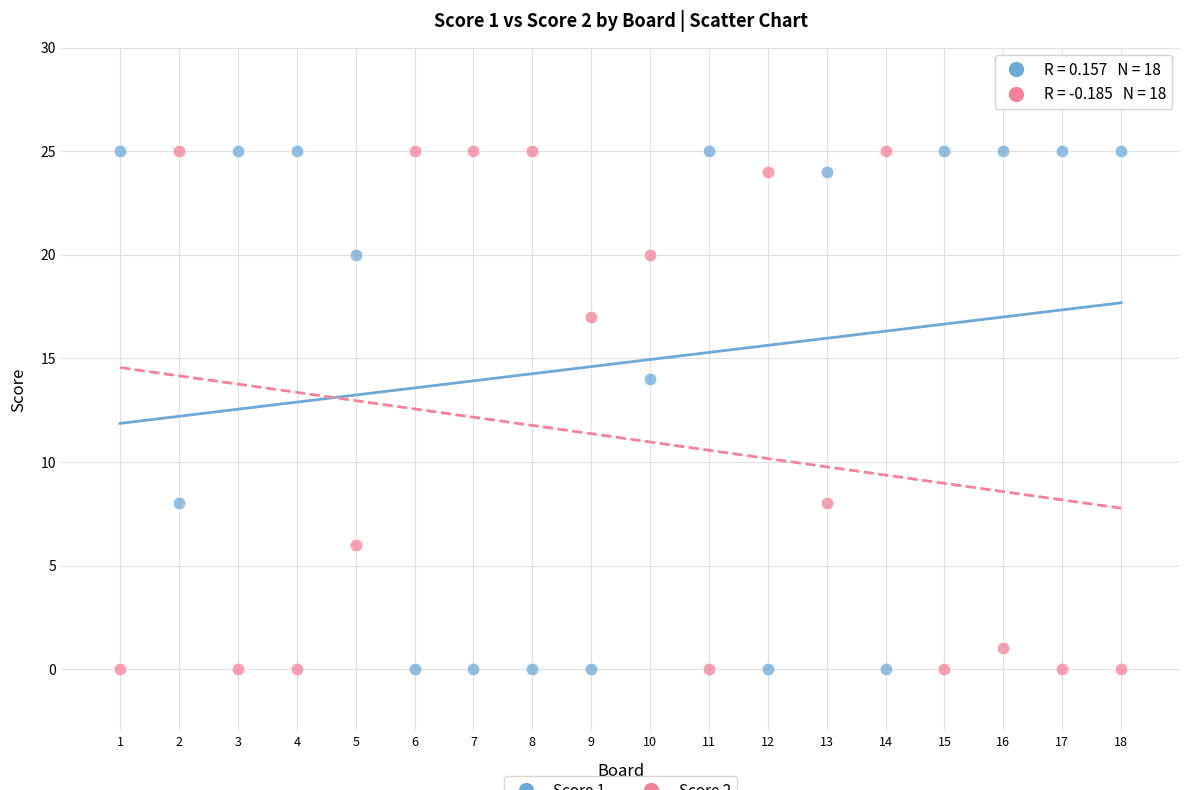

Across all data points, what is the range of Y values (max minus min)?

25